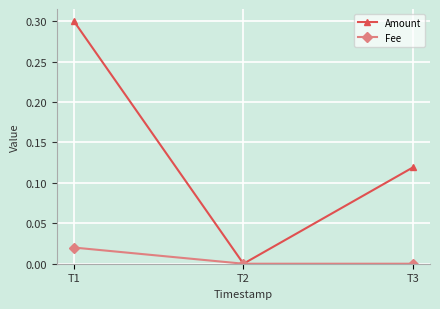

Which category has the highest value across all series?

T1